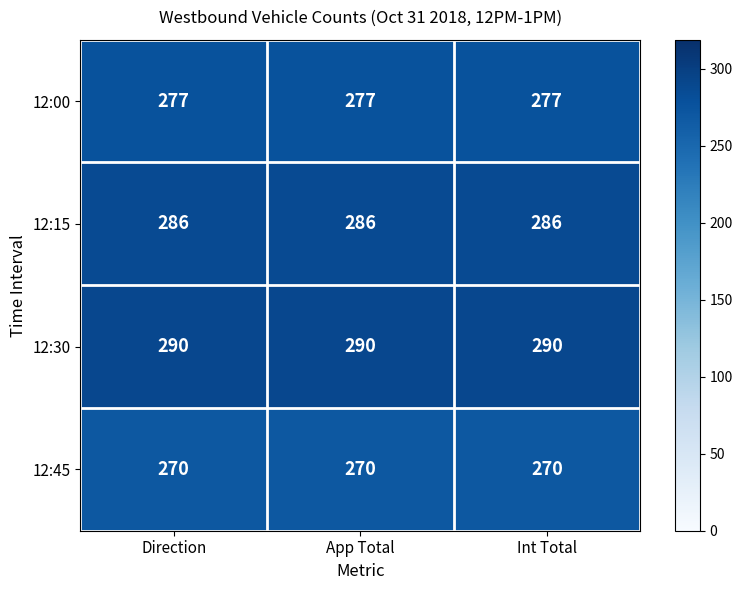

The 12:00 series shows 277 at Int Total. True or false?

True